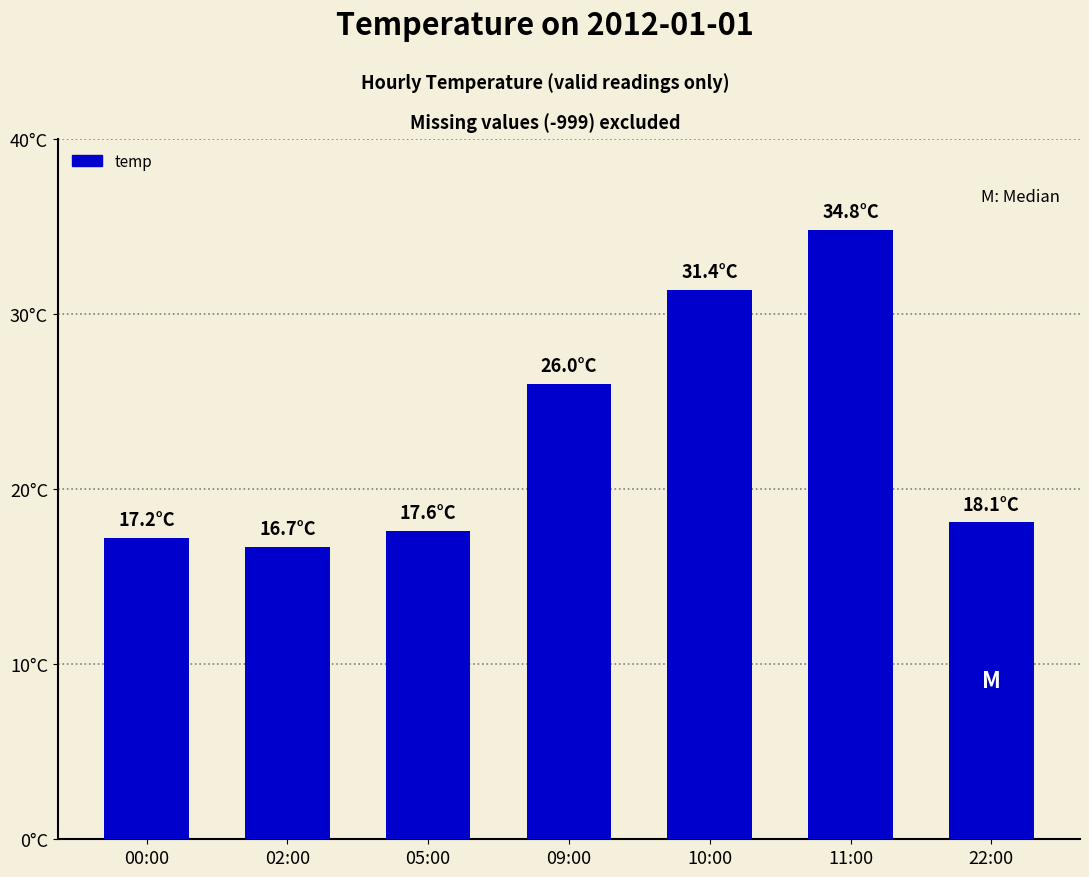

What is the difference between the values at 10:00 and 11:00?

3.4